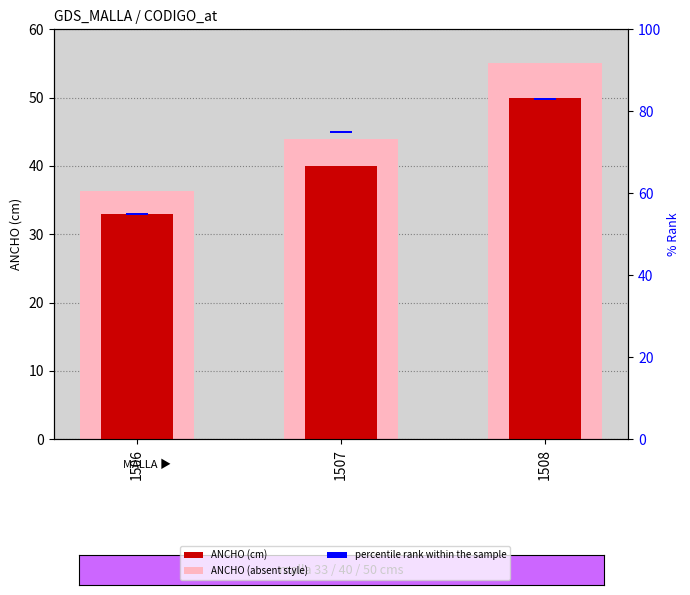

How many groups of bars are there?

3